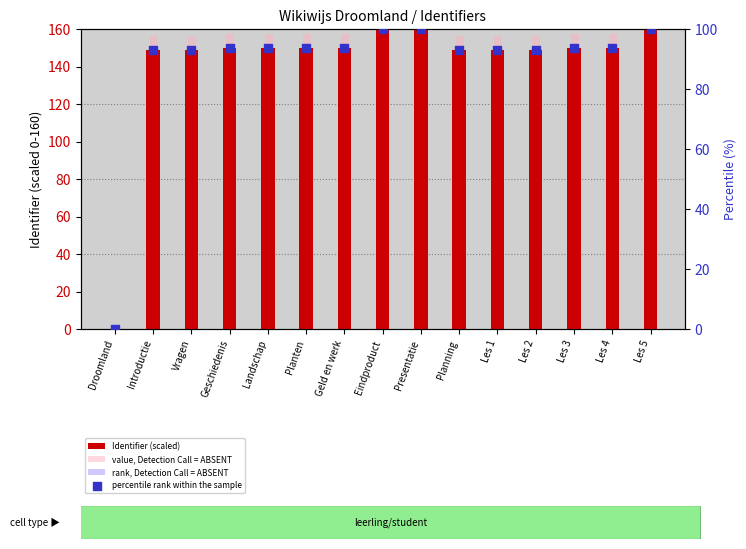

Which series contains the lowest Y value?

Identifier (scaled)